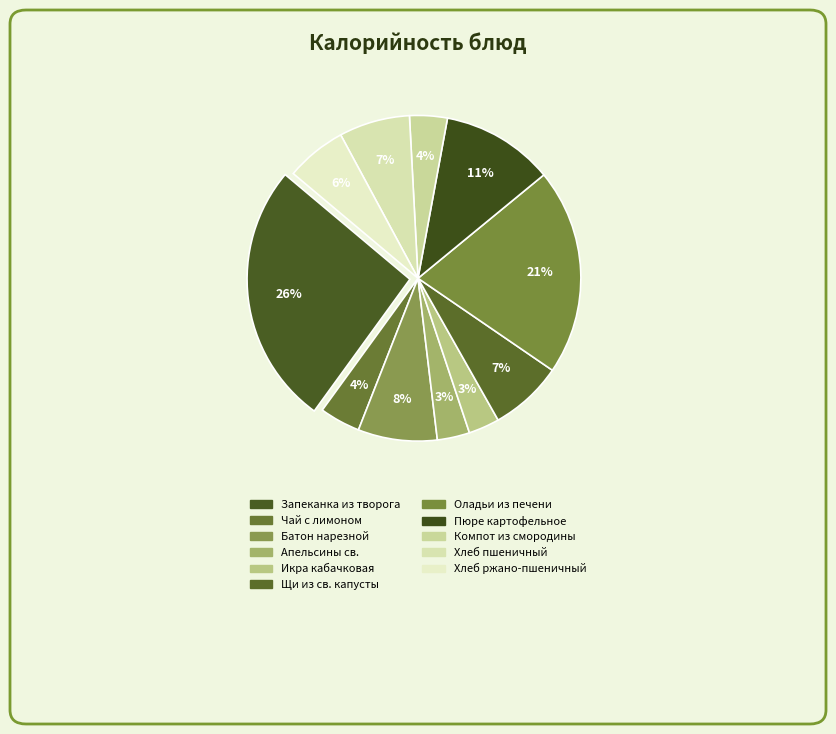

To the nearest percent, what is the combined percentage of Щи из св. капусты and Хлеб пшеничный?

14%